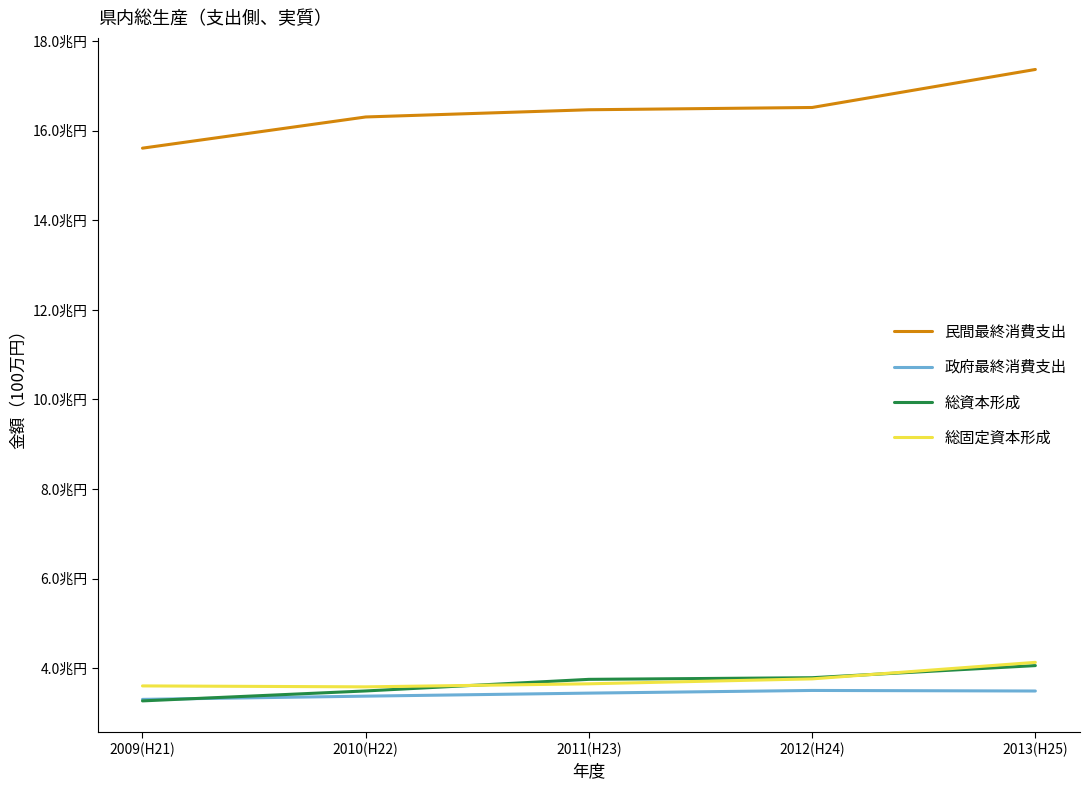

Reading left to right, transcribe all the data shown in this chart.

民間最終消費支出: 15609362	16305717	16466611	16517317	17365894
政府最終消費支出: 3307035	3379288	3446881	3506280	3493822
総資本形成: 3273203	3495280	3754052	3790670	4060960
総固定資本形成: 3607536	3586635	3654483	3764594	4133476